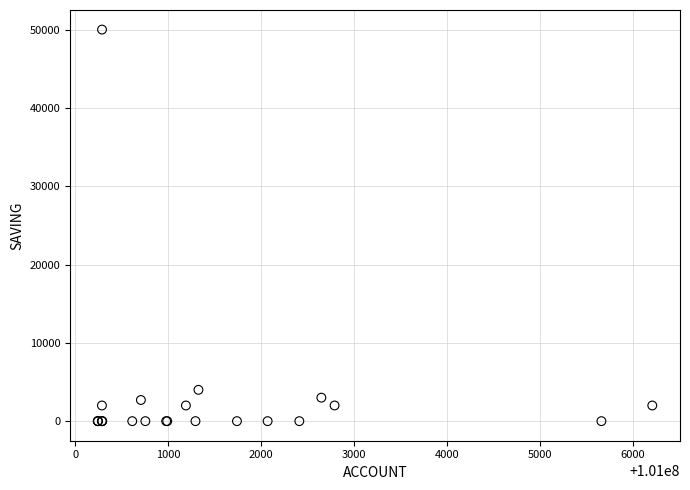

What Y value in the scatter plot is closest to 25000?

4000